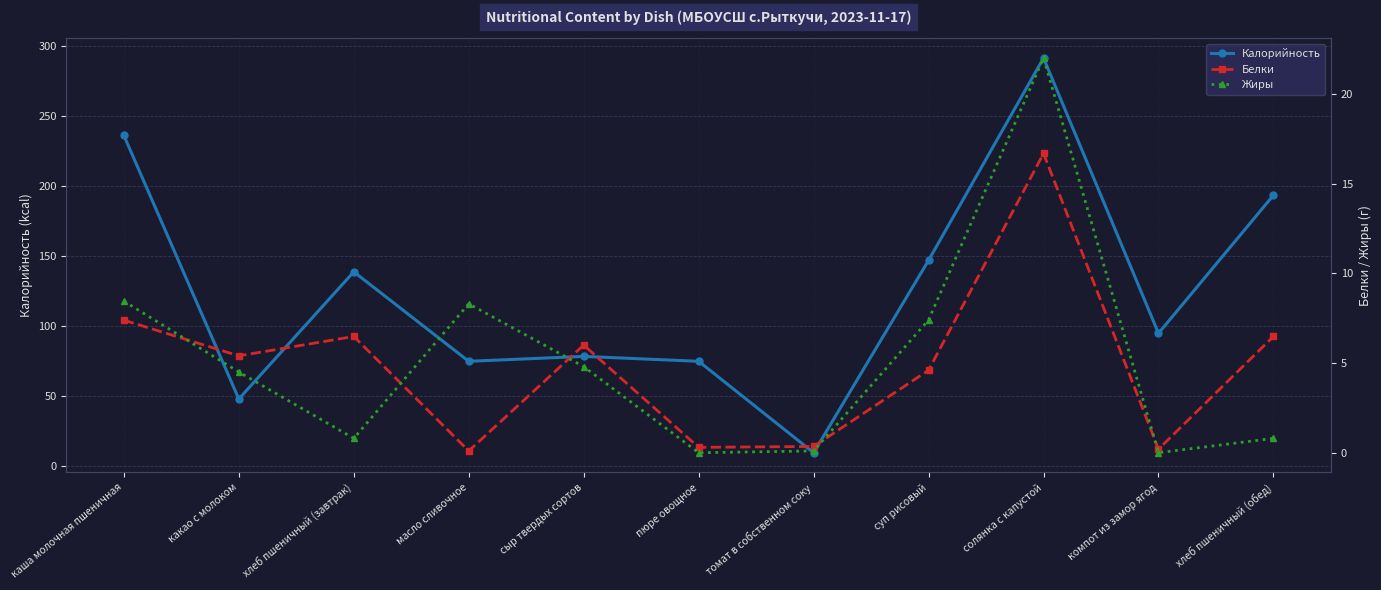

The value of Калорийность at хлеб пшеничный (обед) is 70.2. True or false?

False